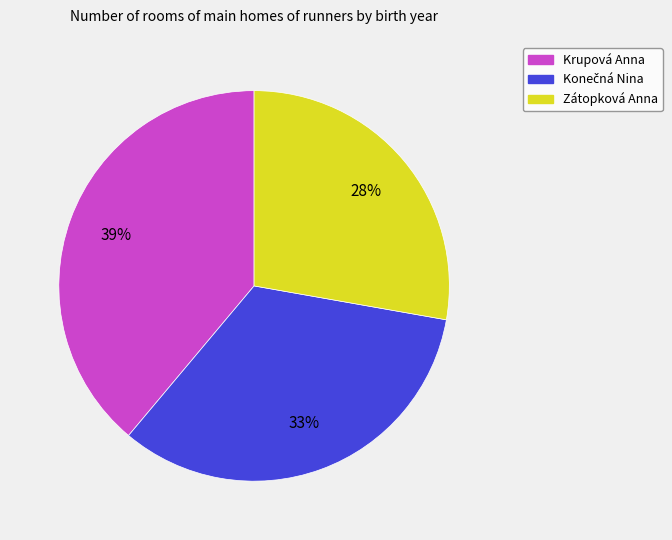

How many slices are in this pie chart?

3